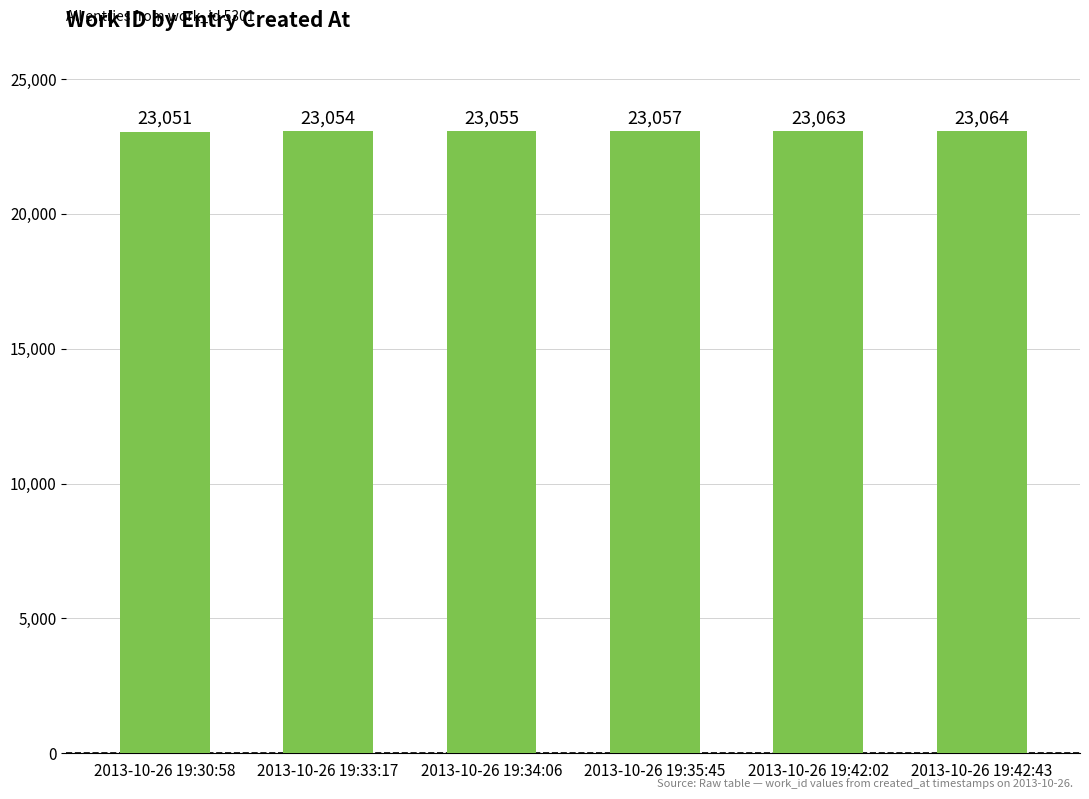

What is the label of the 1st bar from the right?

2013-10-26 19:42:43